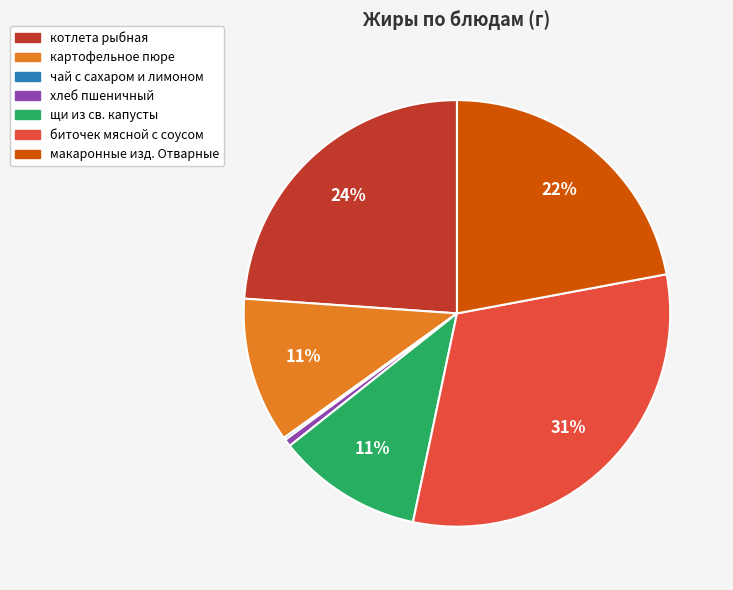

Is there any slice that represents more than half of the pie?

No